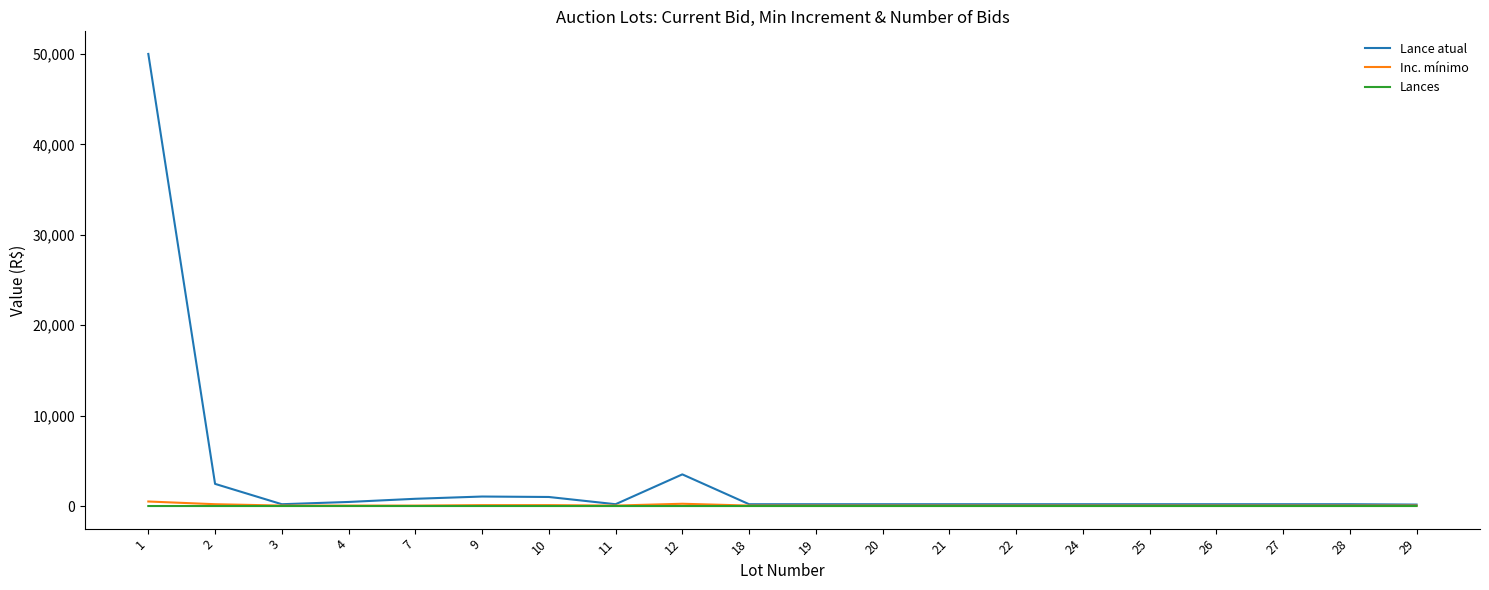

Which series has the largest total across all categories?

Lance atual